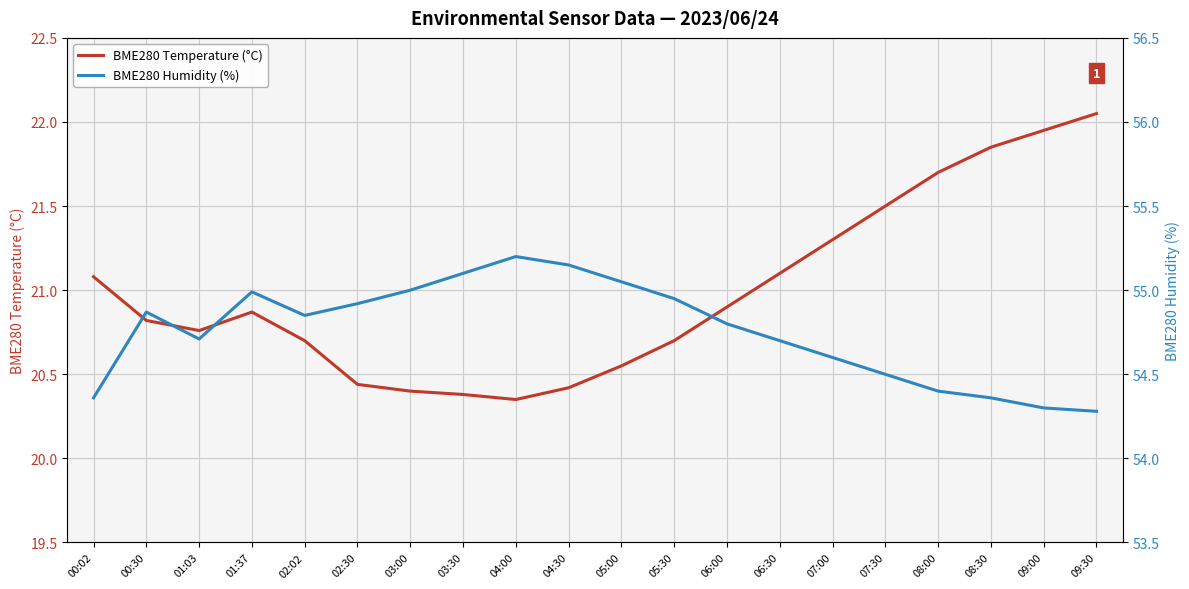

List the series in order of their peak value, lowest first.

BME280 Temperature (°C), BME280 Humidity (%)